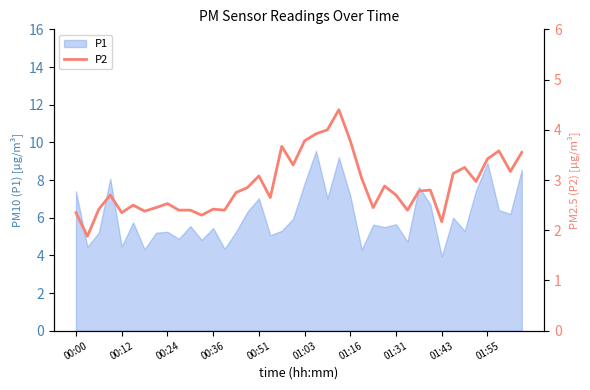

True or false: P1 has a value of 4.5 at 00:12.

True